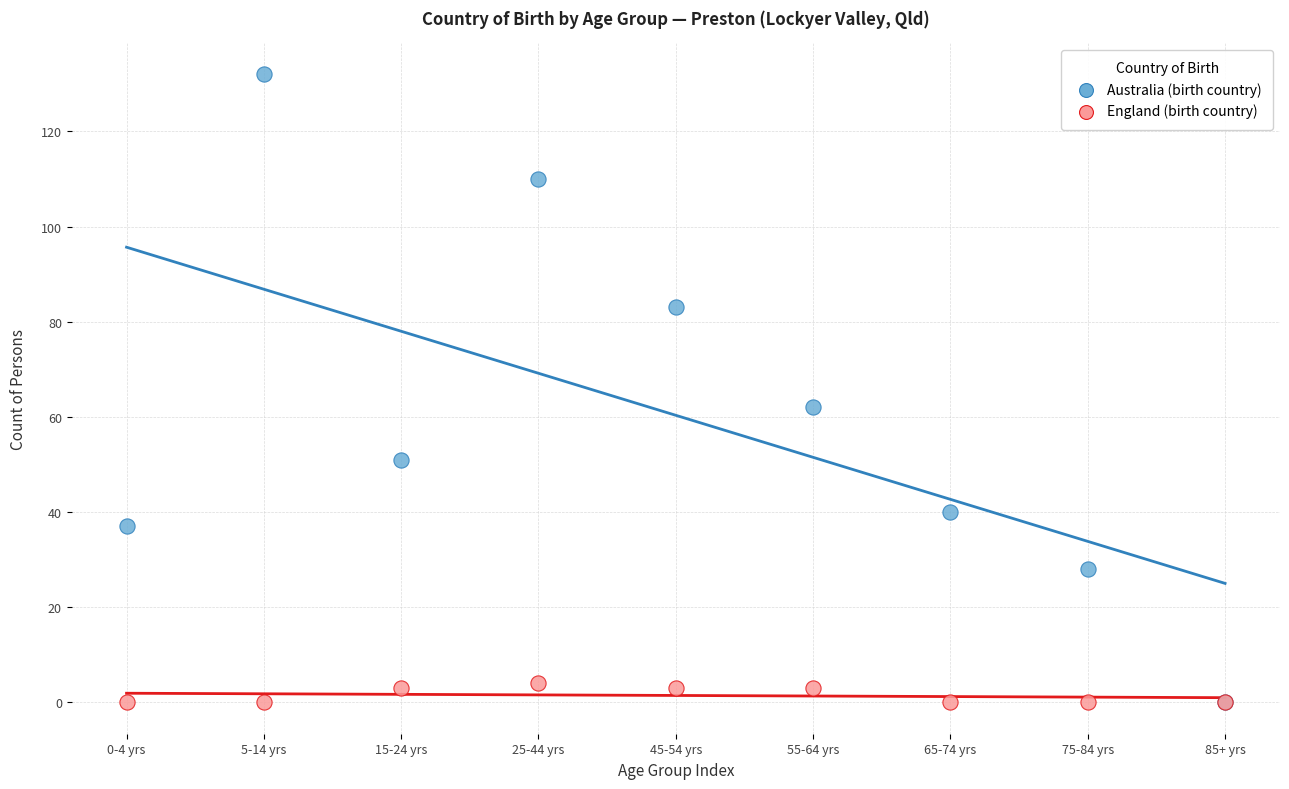

Across all series, what Y value is closest to 66?

62